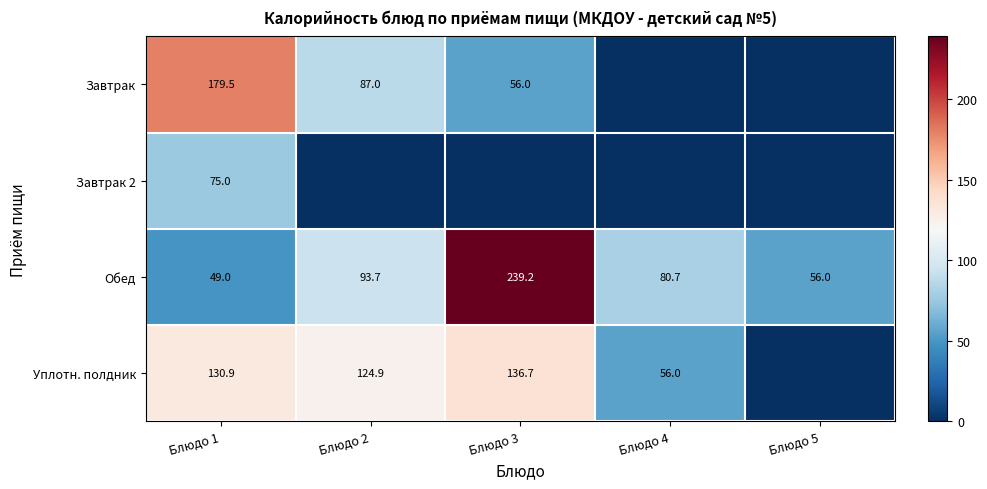

What is the sum of the Уплотн. полдник values at Блюдо 1 and Блюдо 3?

267.6